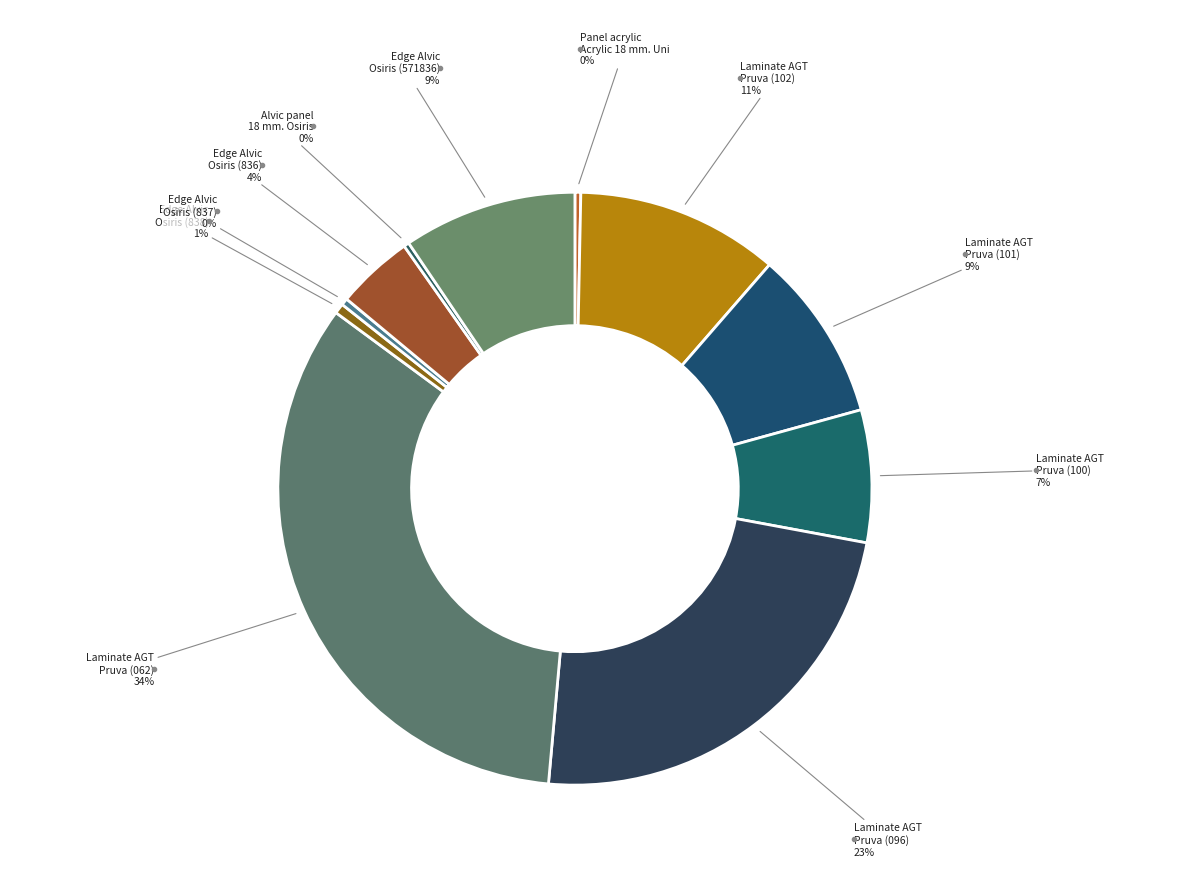

Do Panel acrylic Acrylic 18 mm. Uni and Alvic panel 18 mm. Osiris together represent more than half of the pie?

No